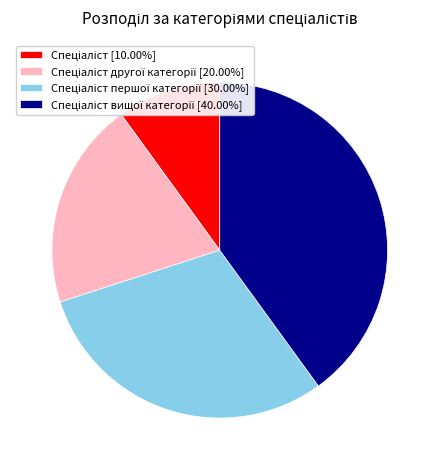

Is there a majority slice in this chart?

No